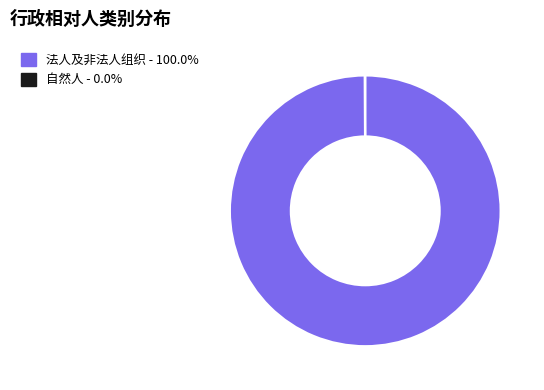

Does 法人及非法人组织 - 100.0% account for over 50% of the chart?

Yes